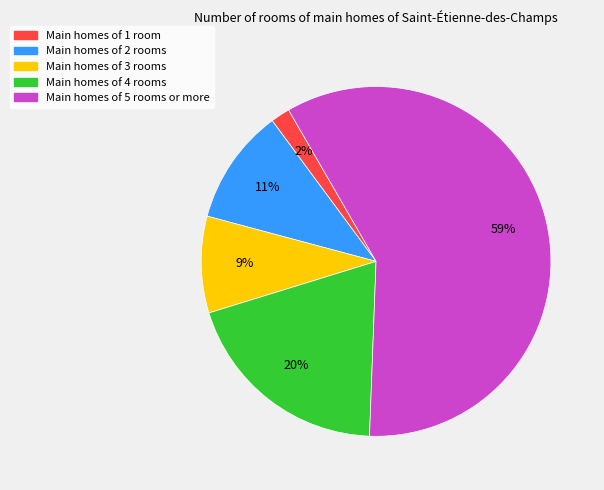

Does any single category account for the majority?

Yes